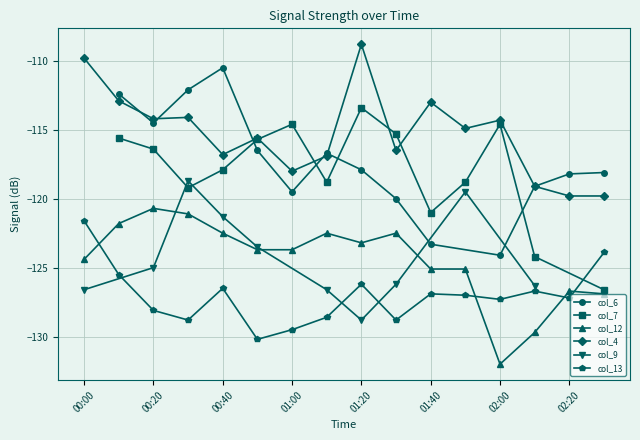

What is the minimum value for col_12?

-132.0